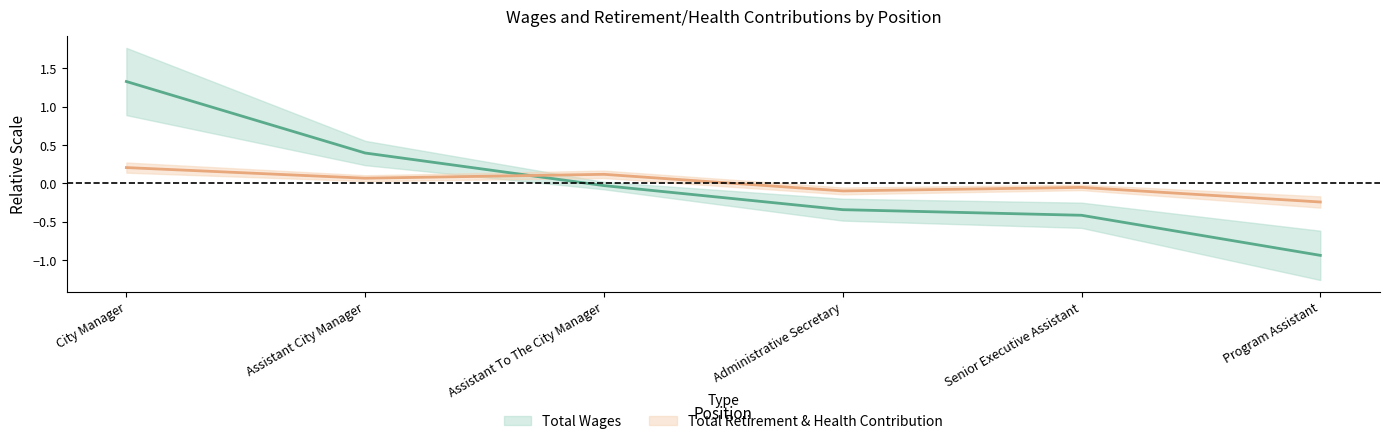

Which series has the largest total across all categories?

Total Wages